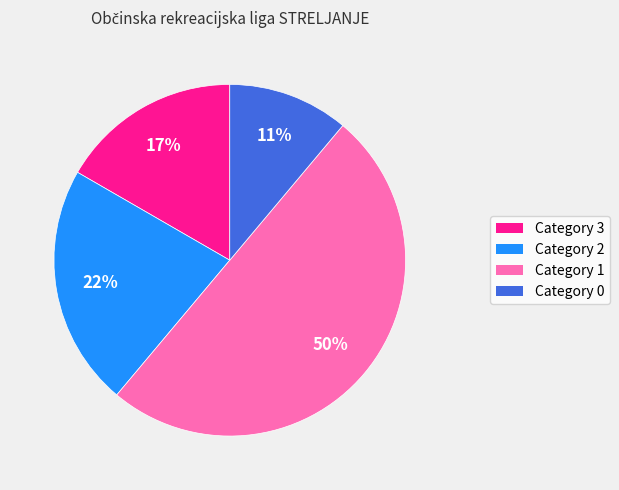

To the nearest percent, what is the difference between the largest and smallest slice percentages?

39%